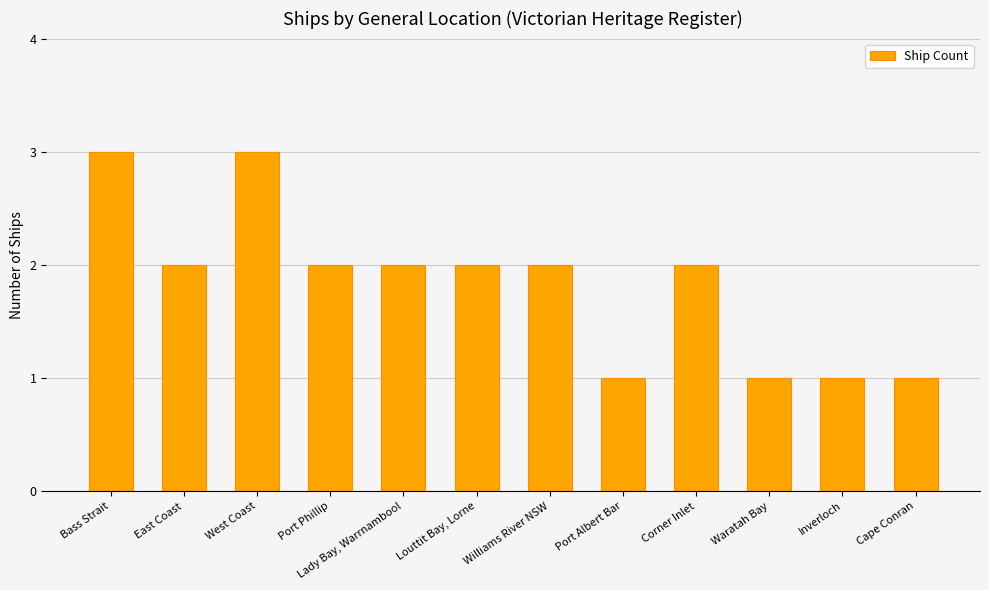

What is the sum of all values?

22